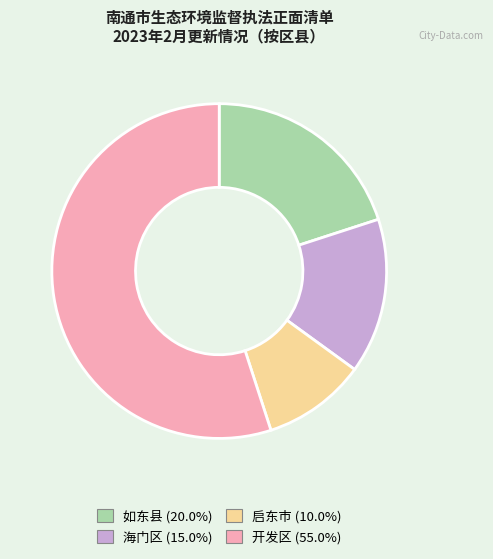

Is the sum of 海门区 (15.0%) and 启东市 (10.0%) greater than half?

No